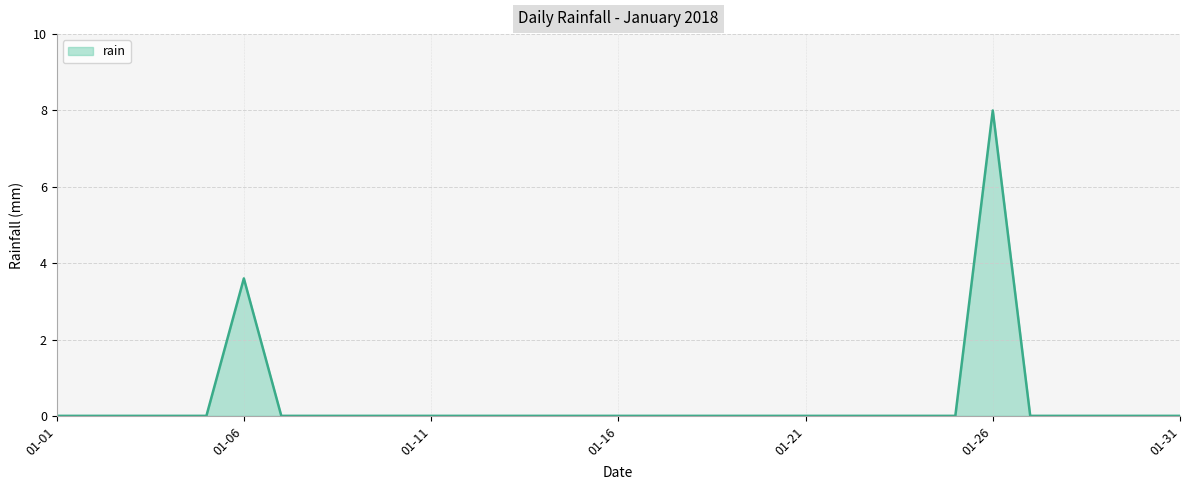

Is it true that the value at 2018-01-08 is 2.8?

False